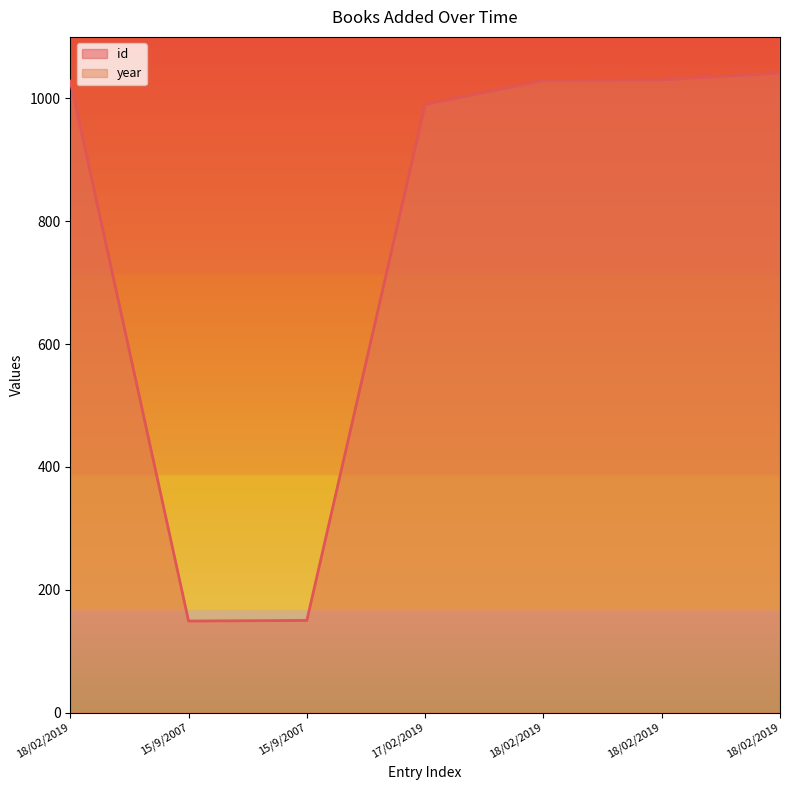

True or false: id and year cross at least once.

False